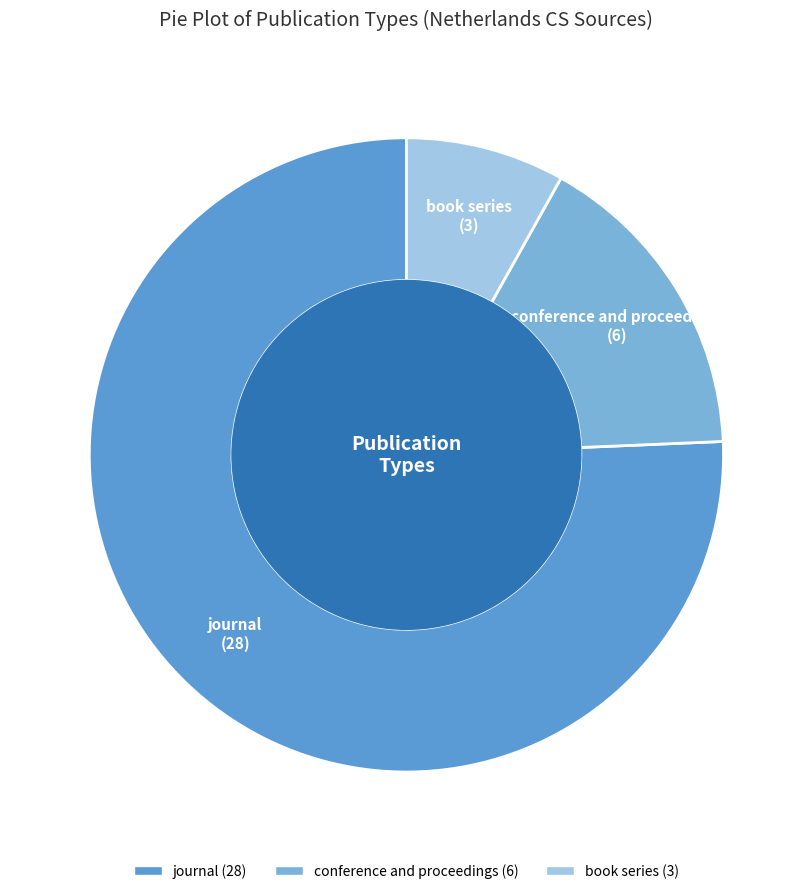

Does book series represent more than half of the total?

No